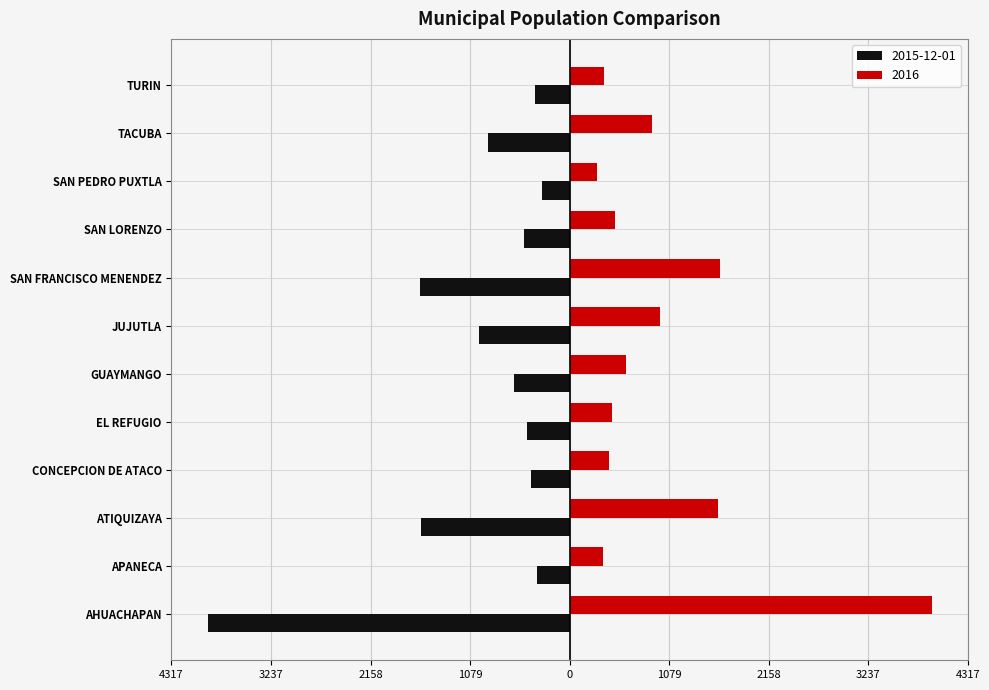

At which label does 2015-12-01 first exceed -493?

APANECA